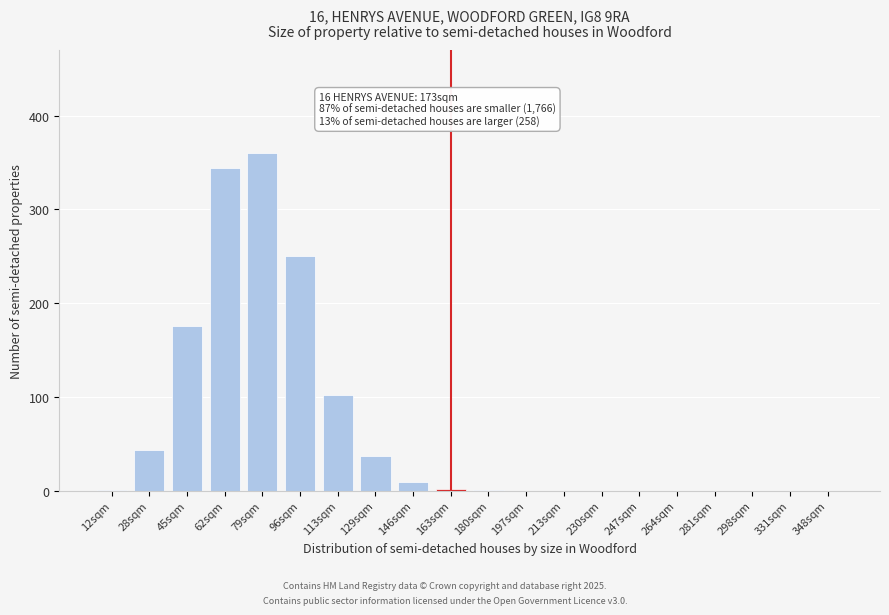

True or false: the data shows 435.3 at 96sqm.

False